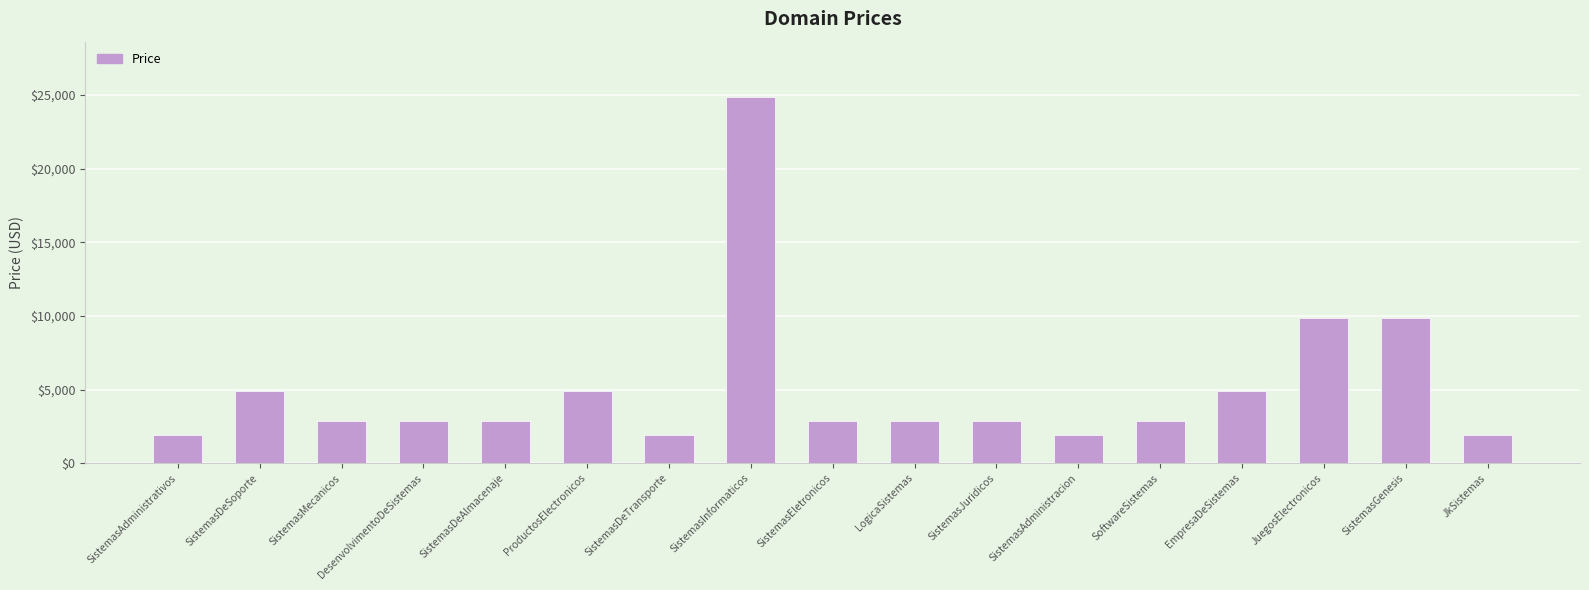

Approximately how many times larger is the value at SoftwareSistemas compared to SistemasDeTransporte?

1.5